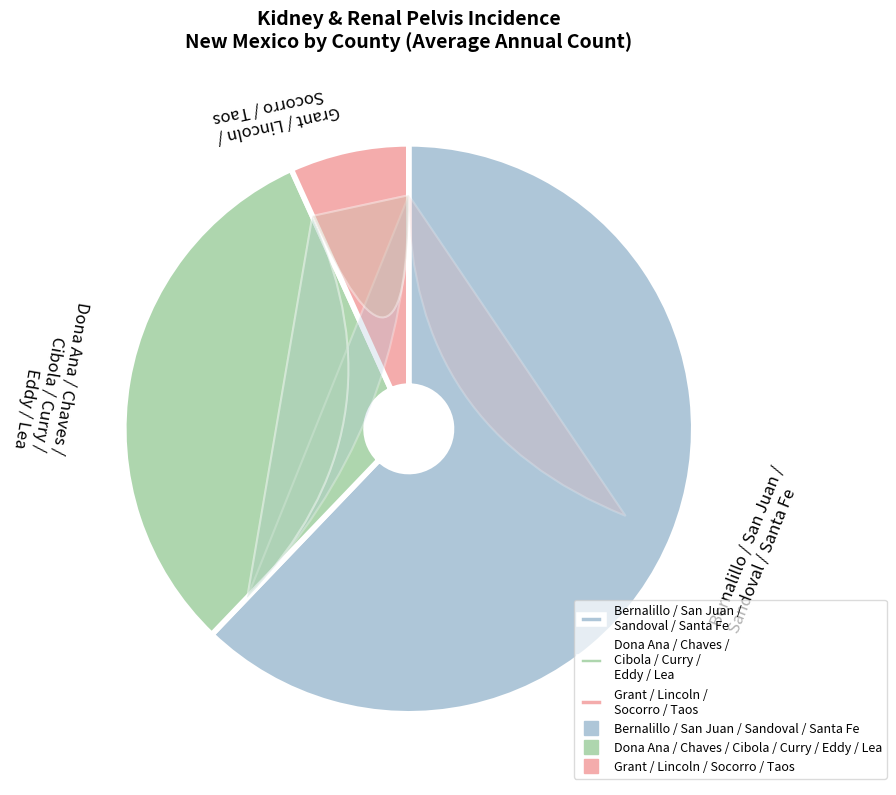

Approximately how many times larger is the value at Lea County compared to Grant County?

2.5